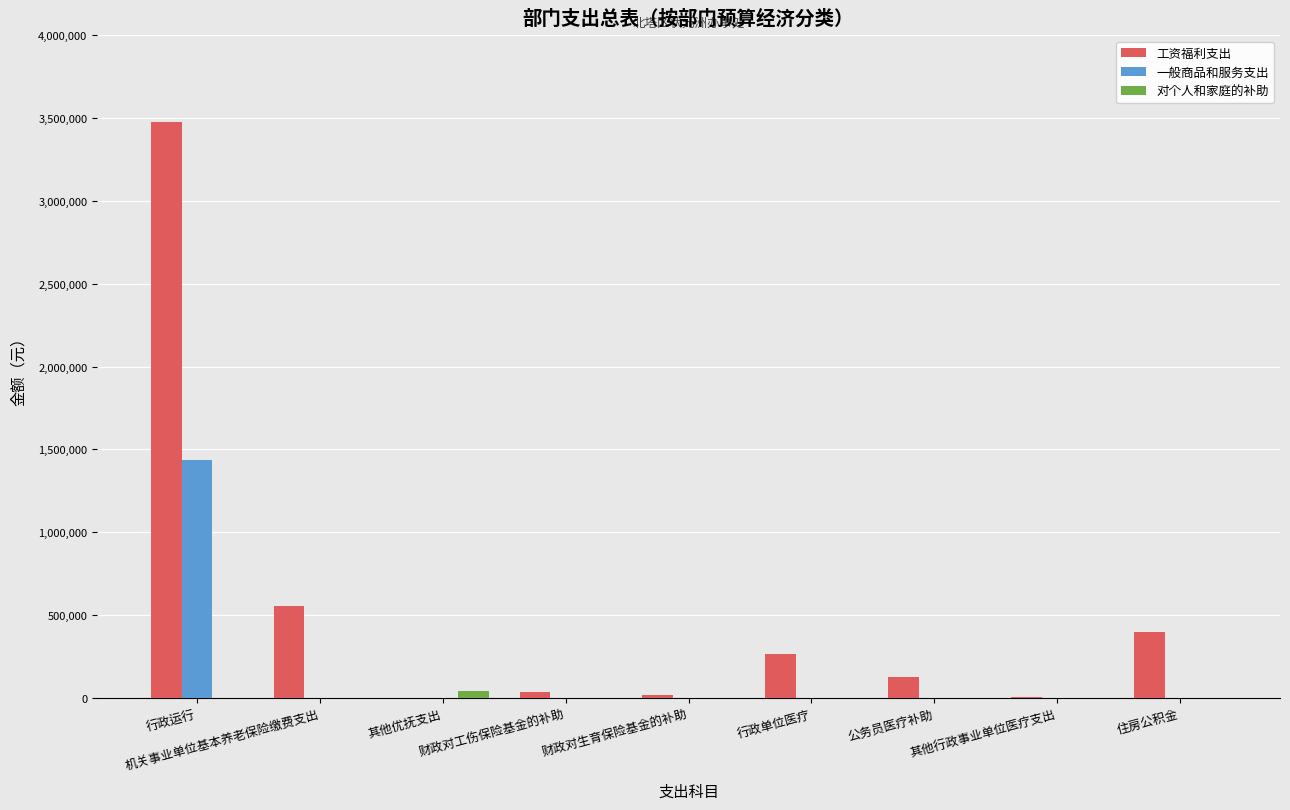

Which series has the largest total across all categories?

工资福利支出